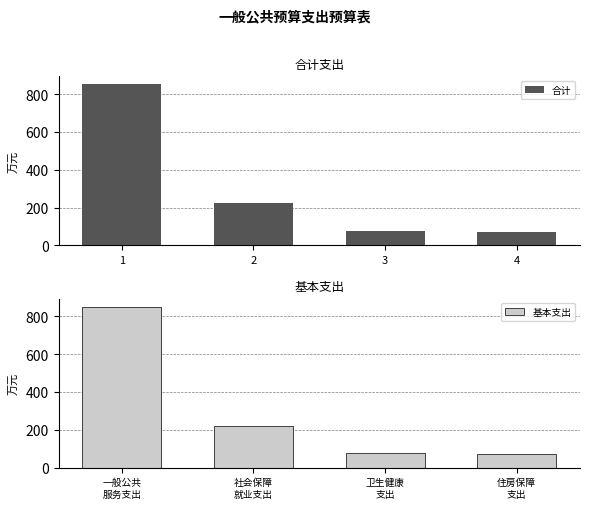

At which label is 基本支出 closest to 462?

社会保障
就业支出